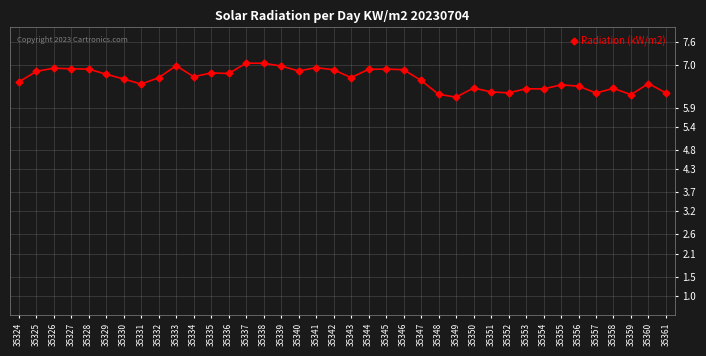

Which has a higher value, 35356 or 35333?

35333